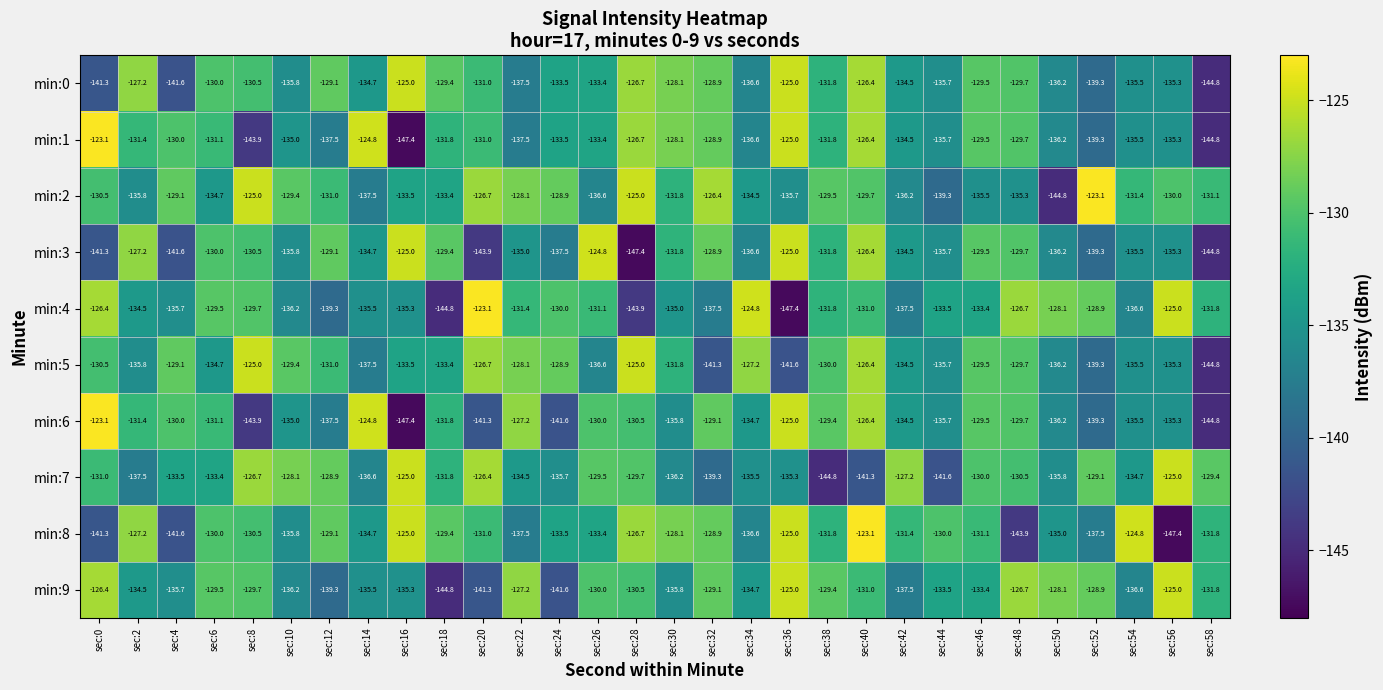

Between sec:30 and sec:50, which series saw the biggest shift?

min:2